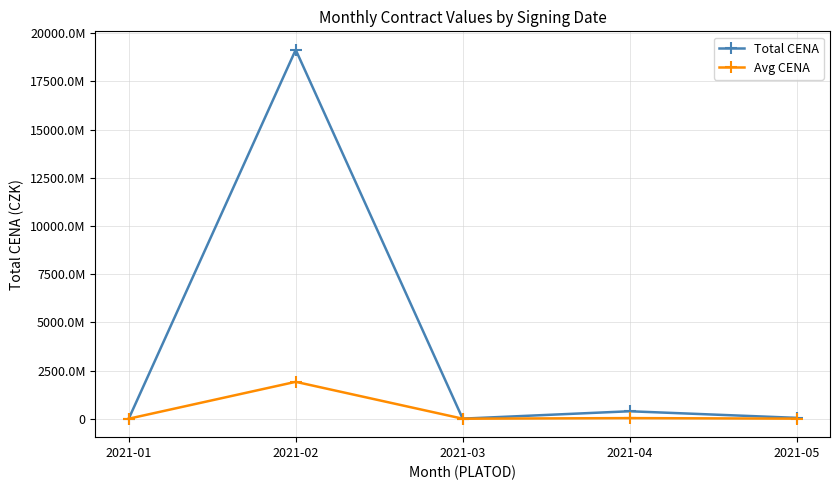

Is this an area chart (filled region under the line)?

No